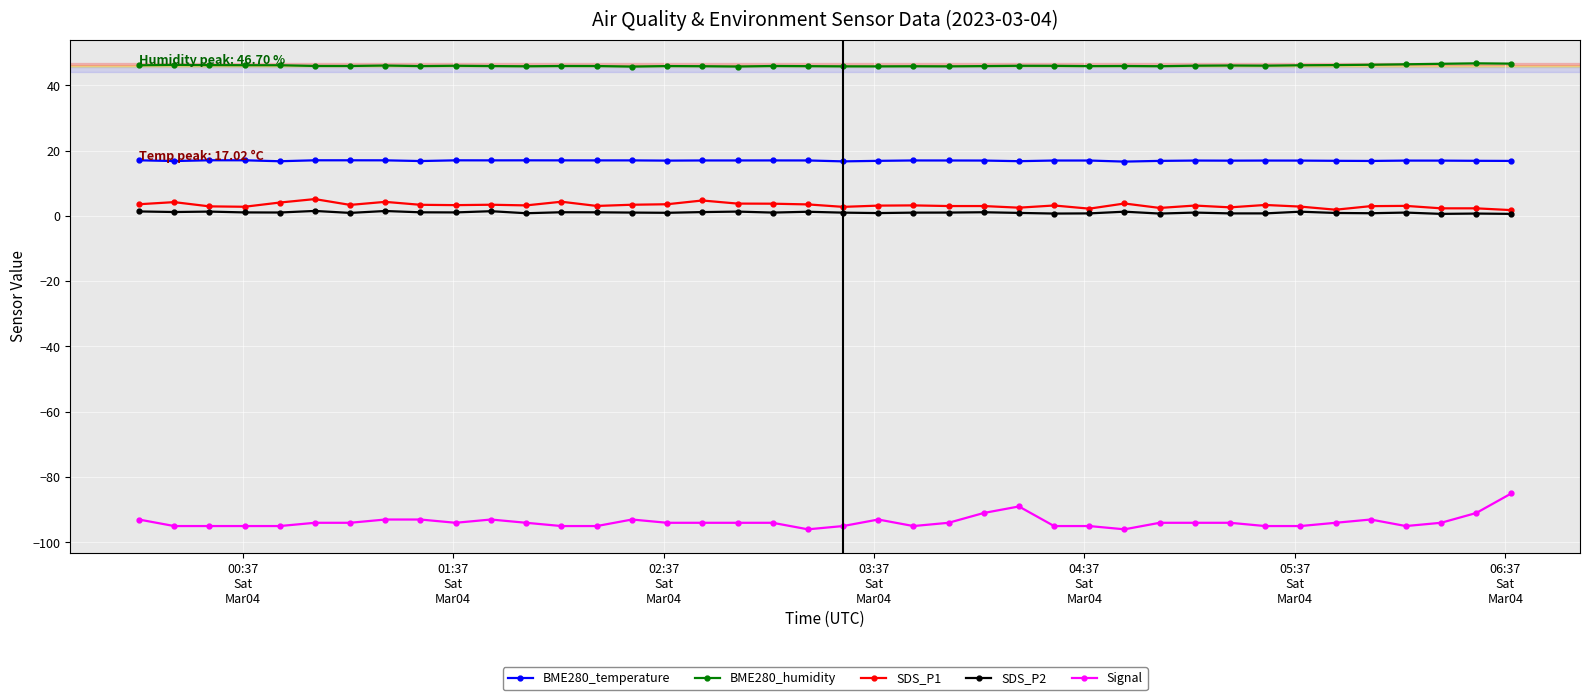

List the series in order of their peak value, lowest first.

Signal, SDS_P2, SDS_P1, BME280_temperature, BME280_humidity